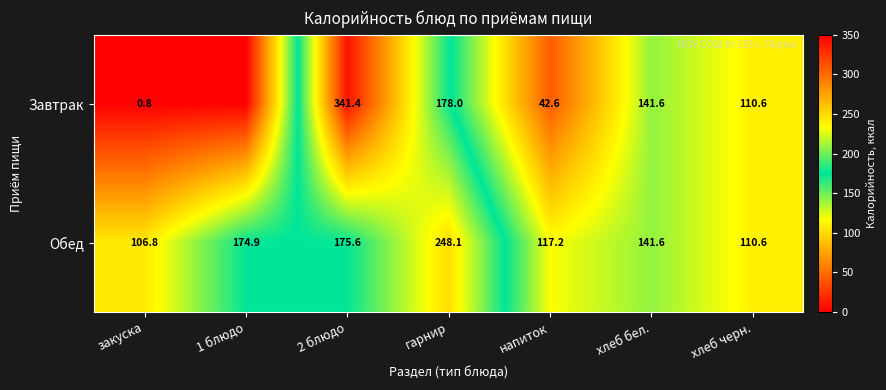

Count the number of categories in the chart.

7